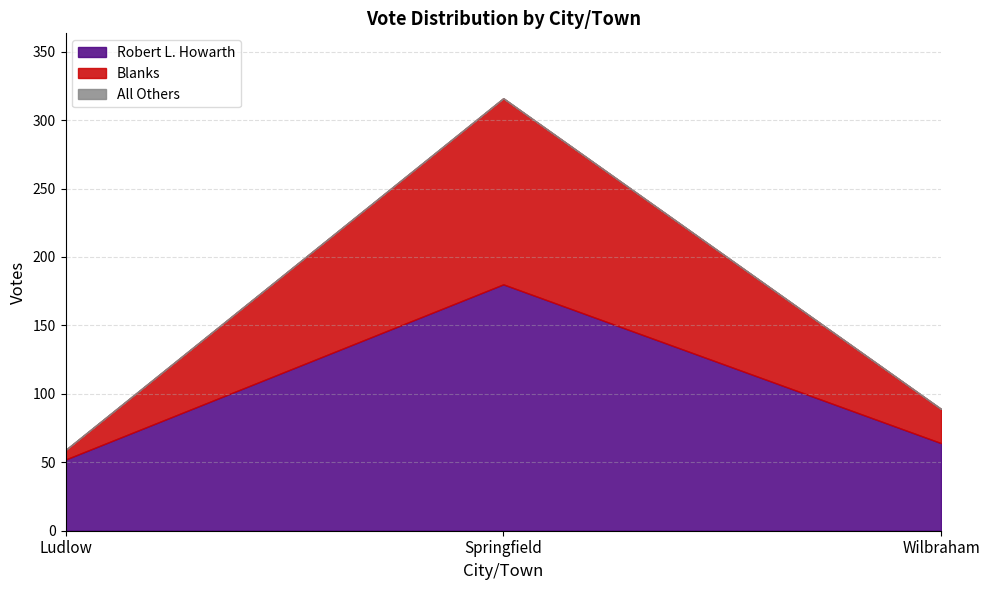

Does the chart display data point markers on the line(s)?

No